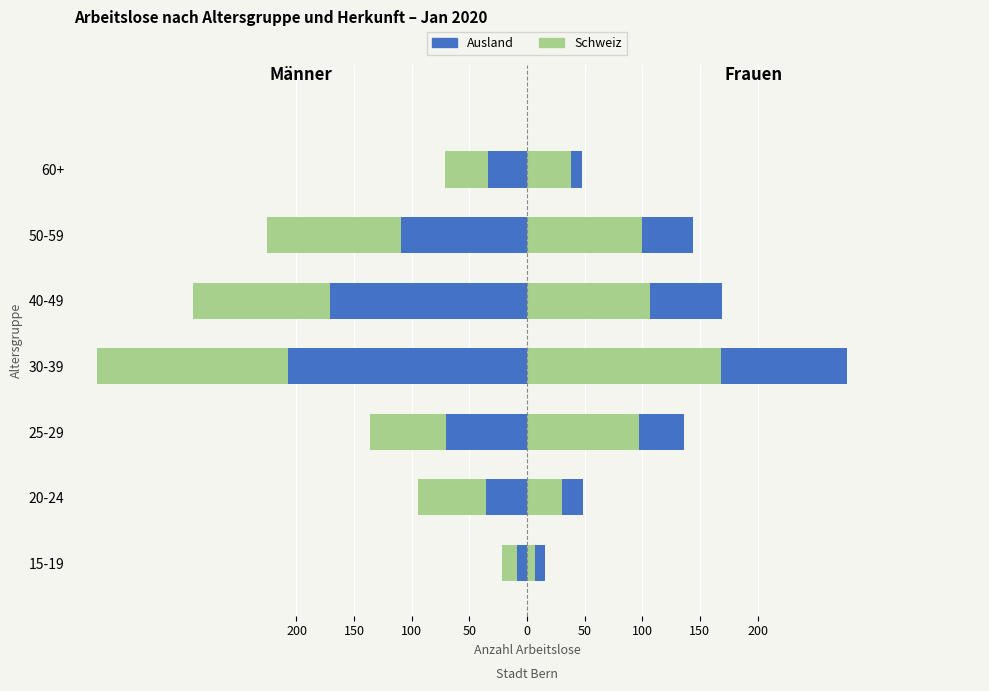

Is the value of Schweiz (F) at 20-24 greater than the value of Ausland (F) at 30-39?

No